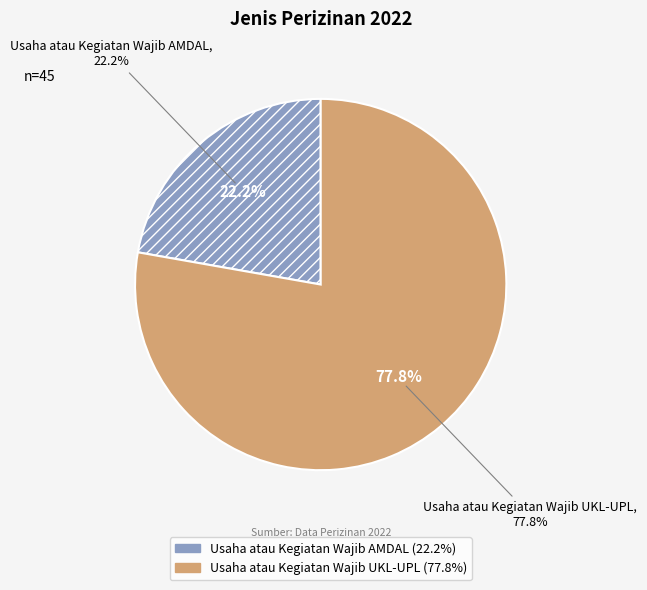

Do Usaha atau Kegiatan Wajib UKL-UPL and Usaha atau Kegiatan Wajib AMDAL together represent more than half of the pie?

Yes